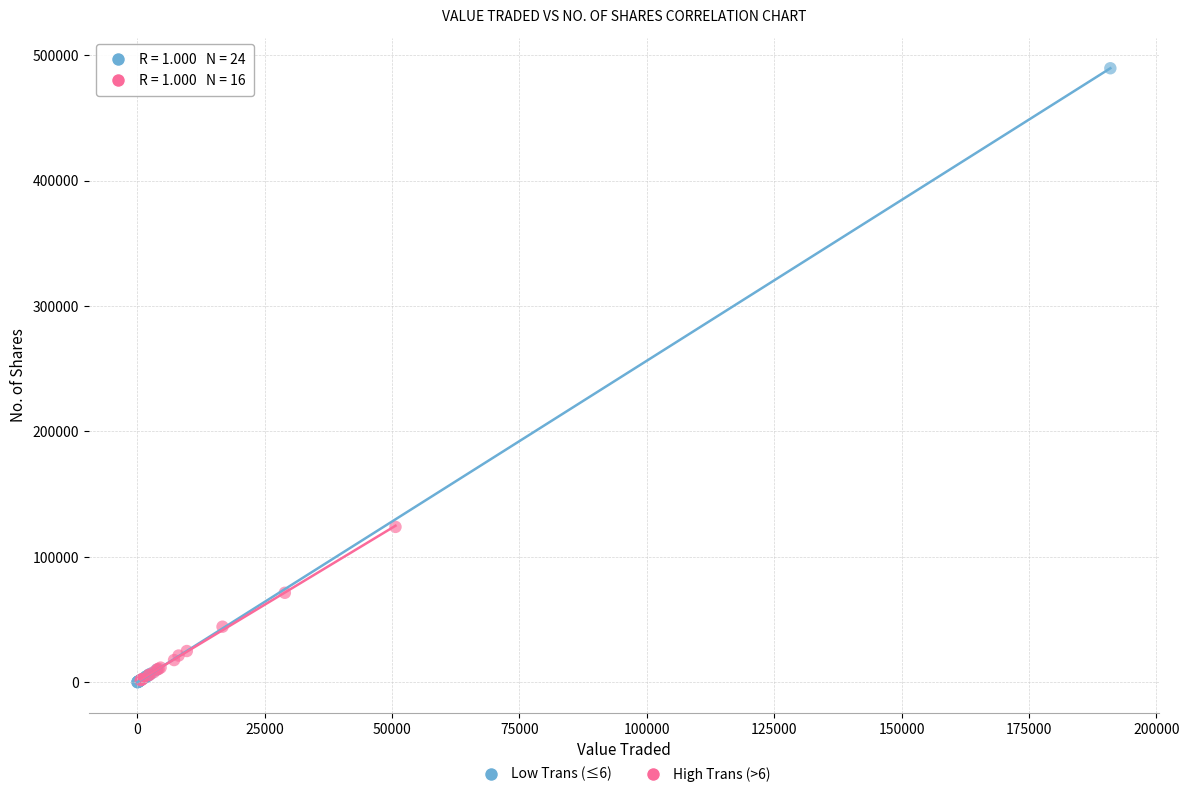

Which series contains the highest Y value?

Low Trans (≤6)